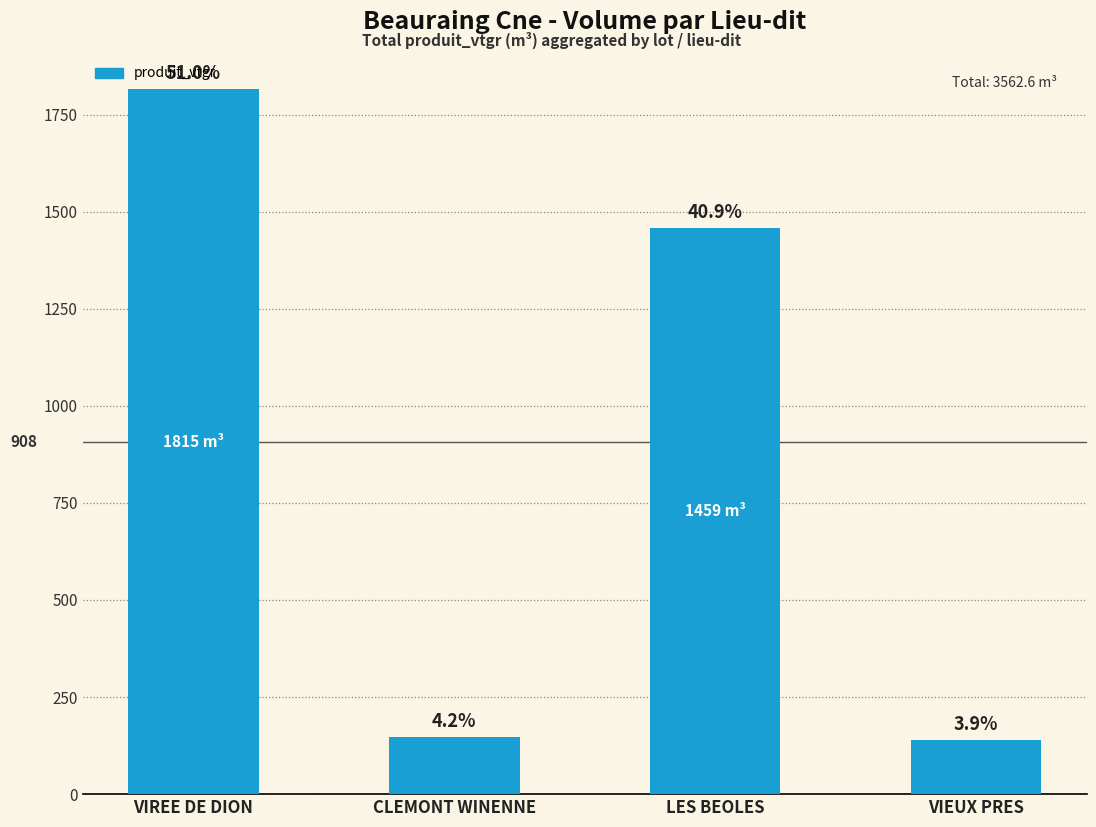

What is the value of the 3rd bar from the left?

1458.7